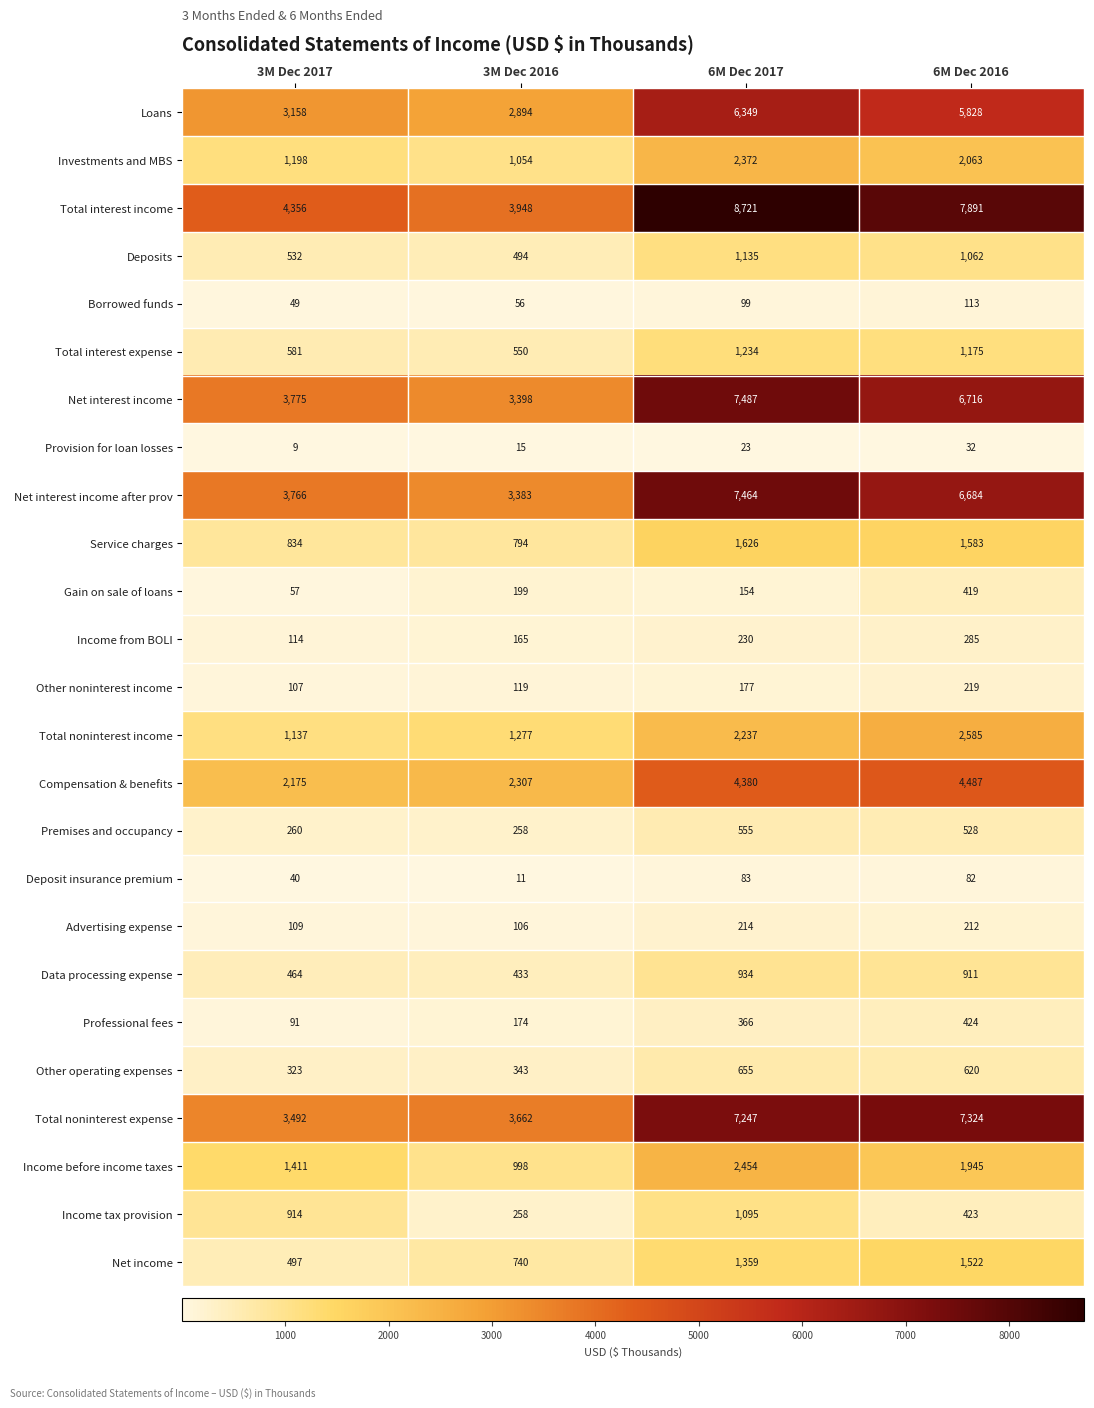

True or false: Gain on sale of loans has a value of 579 at 6M Dec 2016.

False